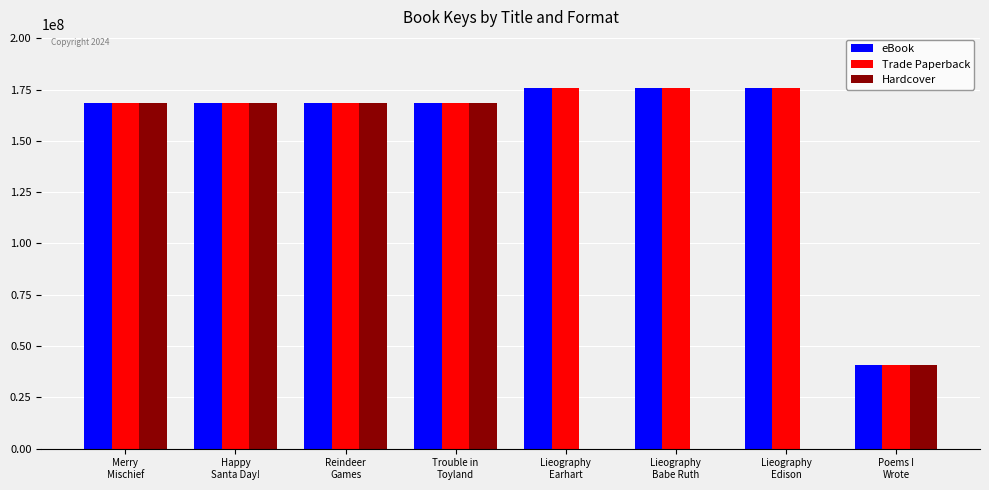

What is the sum of all Trade Paperback values?

1241226877